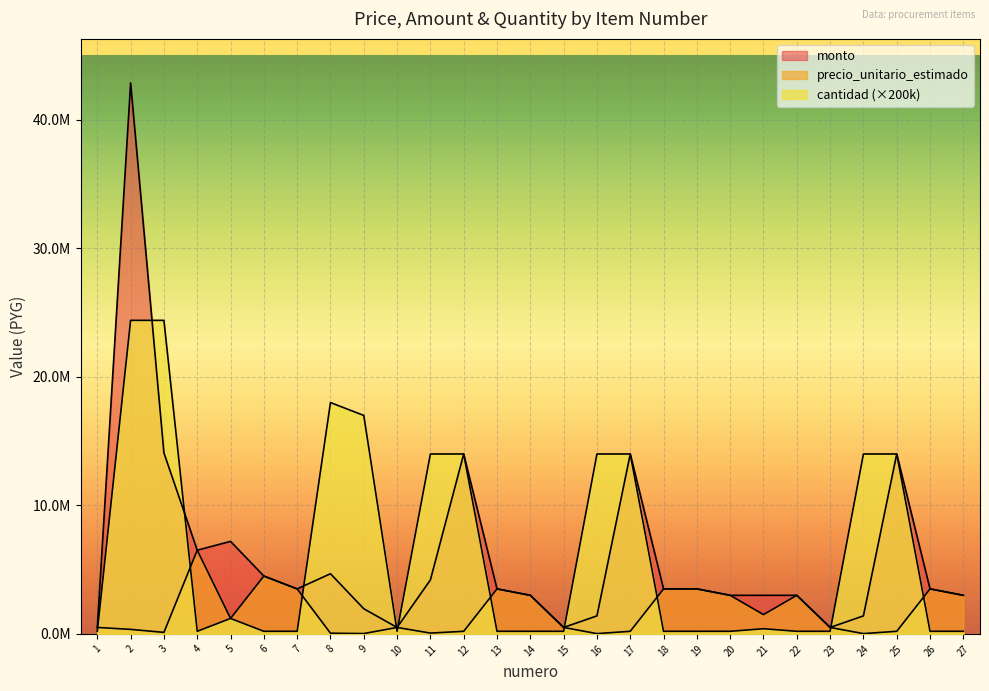

What is the value of the monto point at the 5th from the left?

7200000